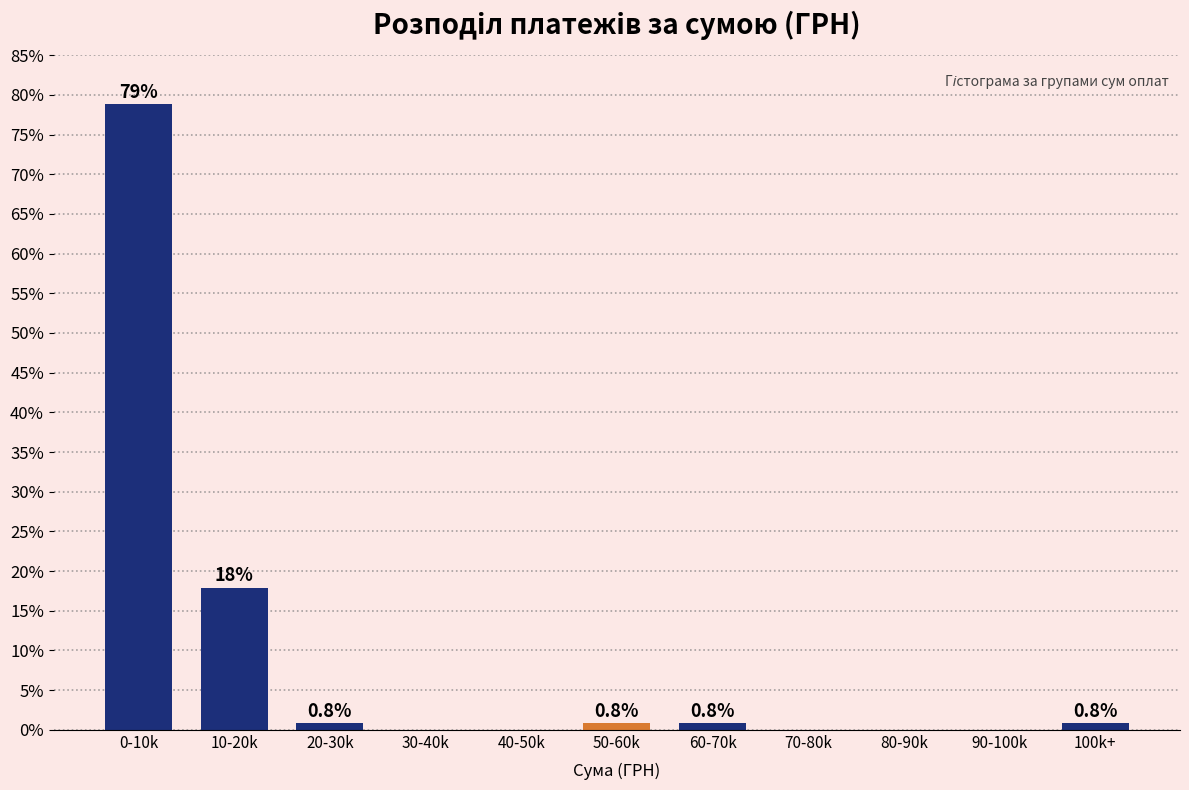

Reading right to left, extract all data points from this chart.

100k+=0.8	90-100k=0.0	80-90k=0.0	70-80k=0.0	60-70k=0.8	50-60k=0.8	40-50k=0.0	30-40k=0.0	20-30k=0.8	10-20k=17.9	0-10k=78.9